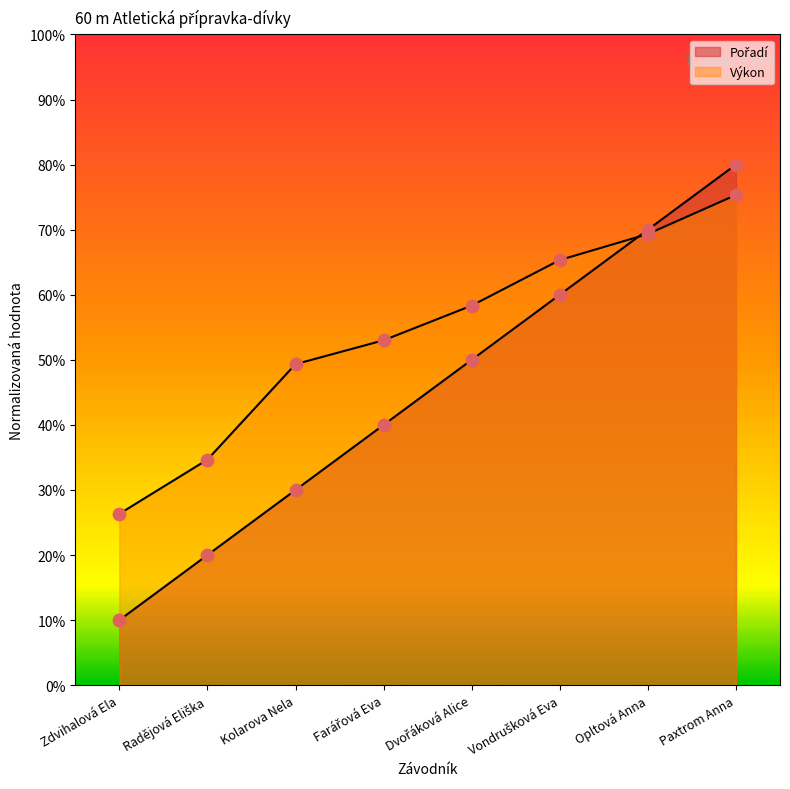

What are all the series names shown in the legend?

Pořadí, Výkon